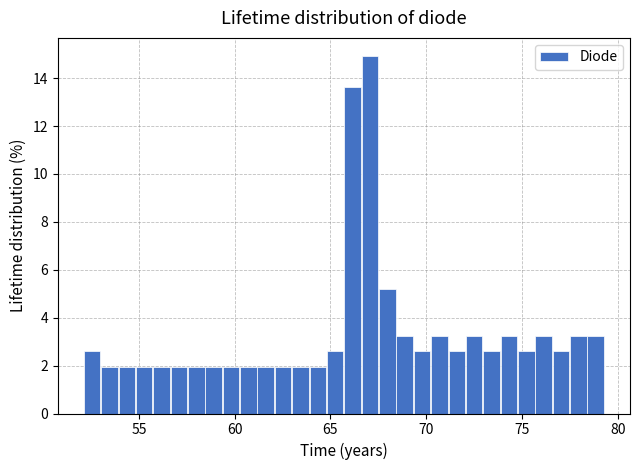

Read against the x-axis, roughly where is the centre of the tallest bar?

67.0